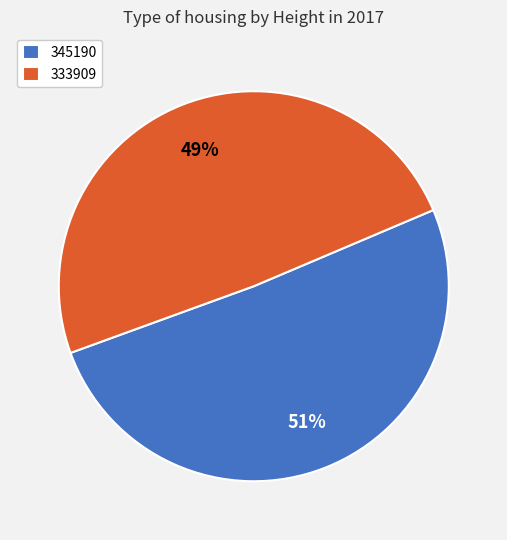

Which category has the smallest portion of the pie?

333909